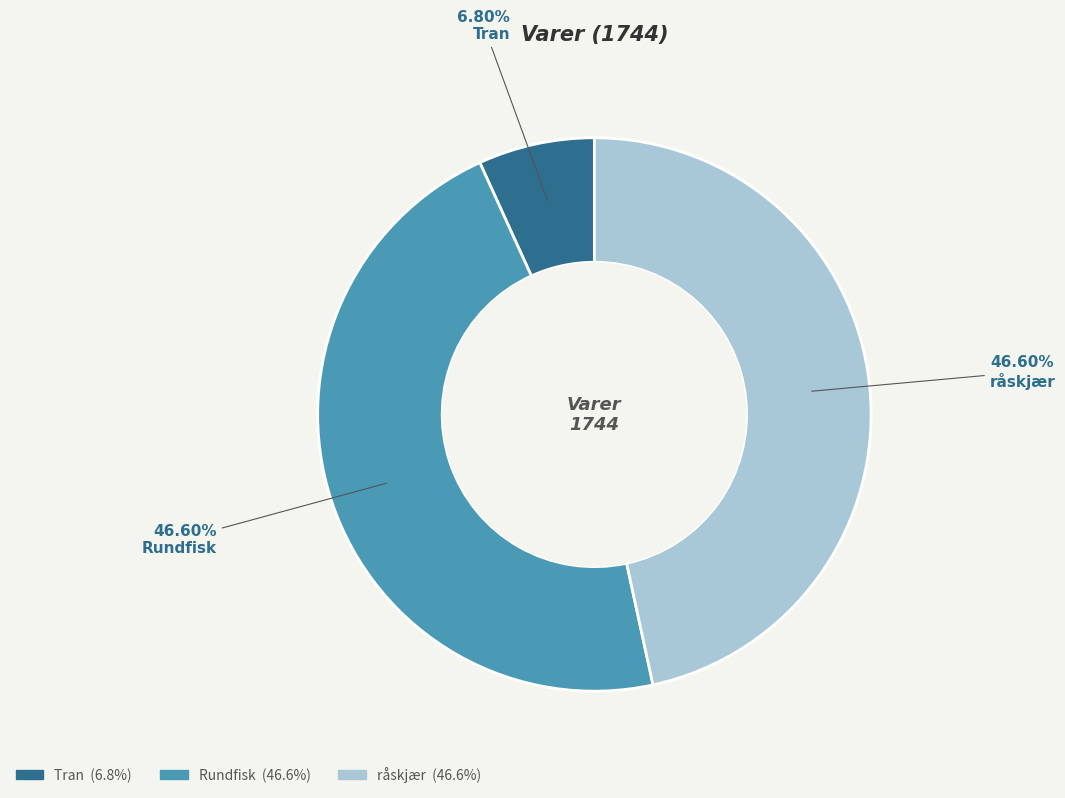

To the nearest percent, what is the combined percentage of Tran and Rundfisk?

53%